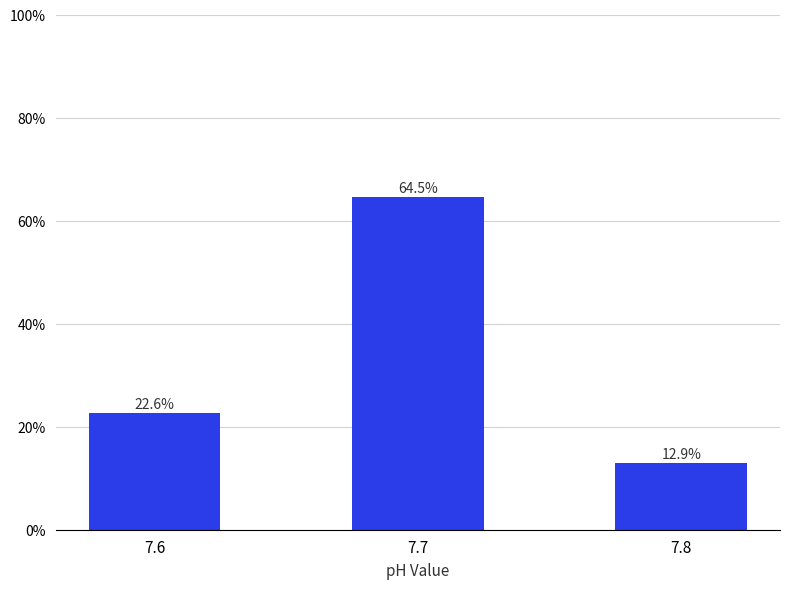

What is the value of the 3rd bar from the left?

12.9